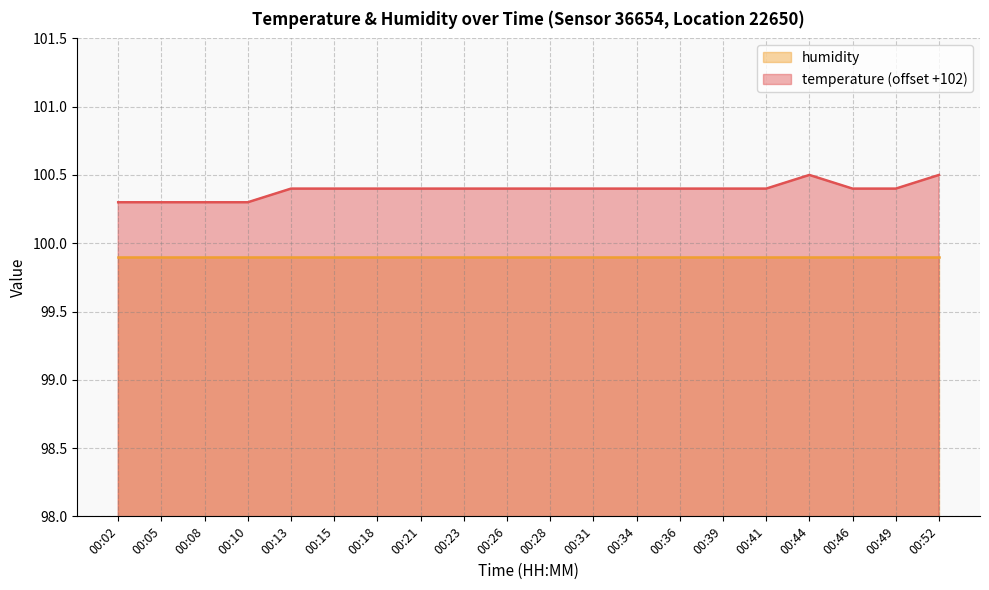

True or false: humidity and temperature (offset +102) cross at least once.

False